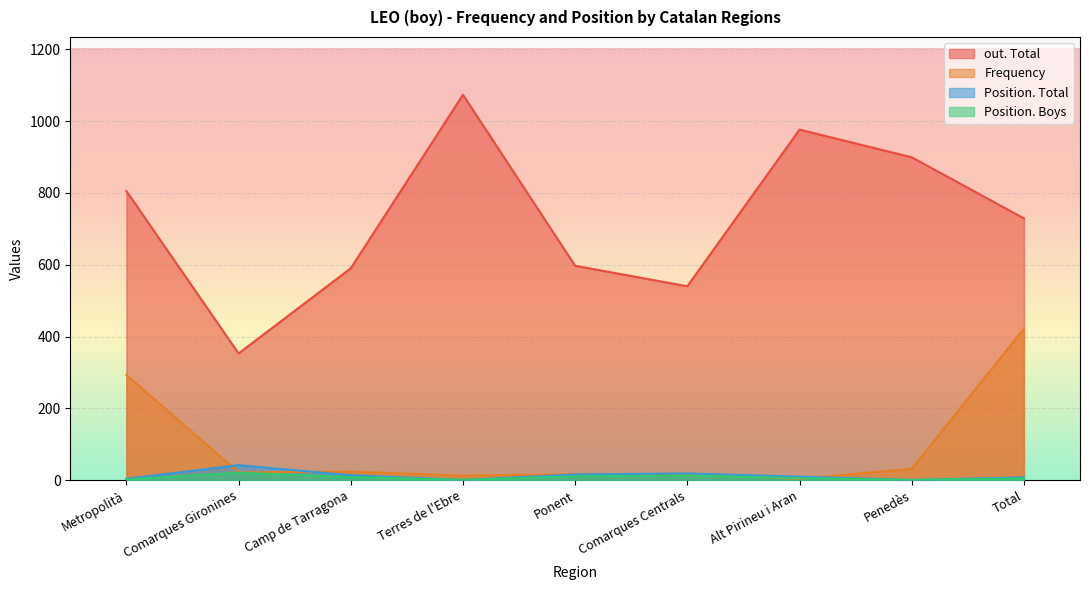

How many distinct data groups are displayed?

4